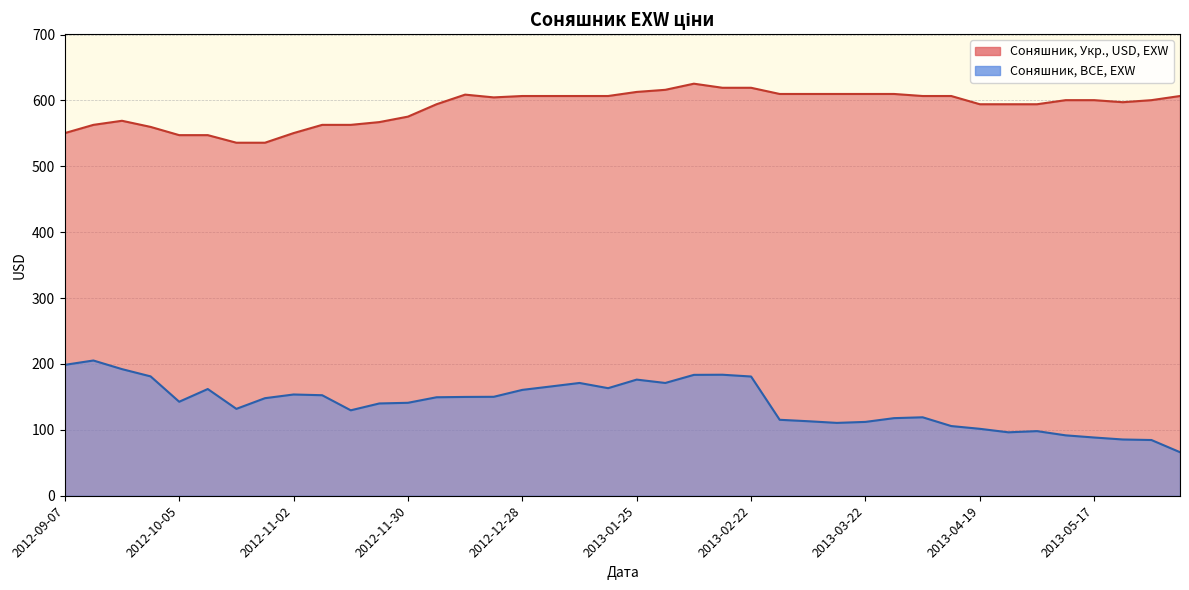

What is the label of the 13th point from the right?

2013-03-15